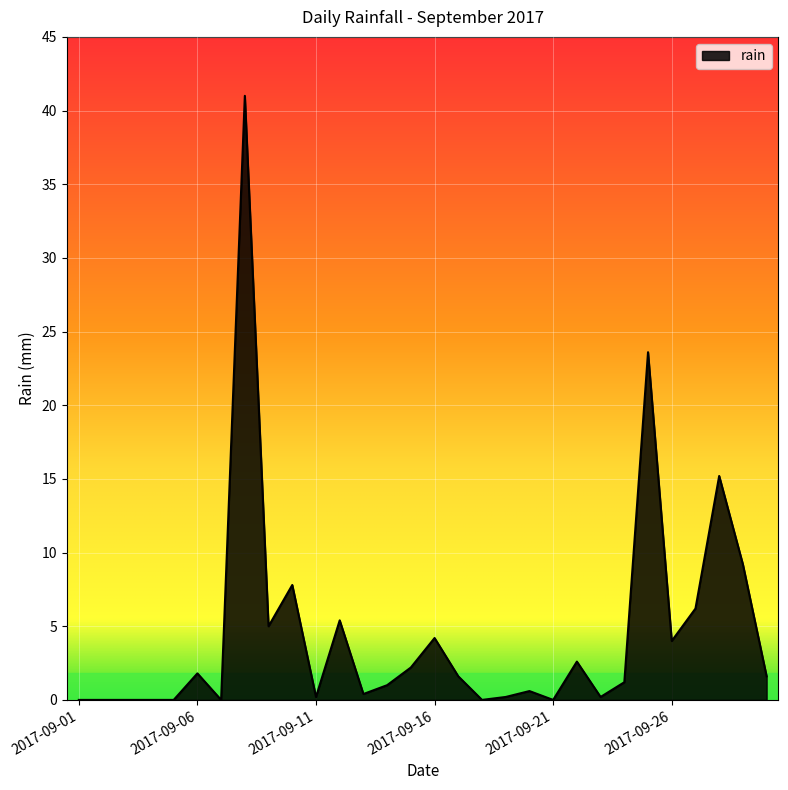

What is the difference between the maximum and minimum values?

41.0